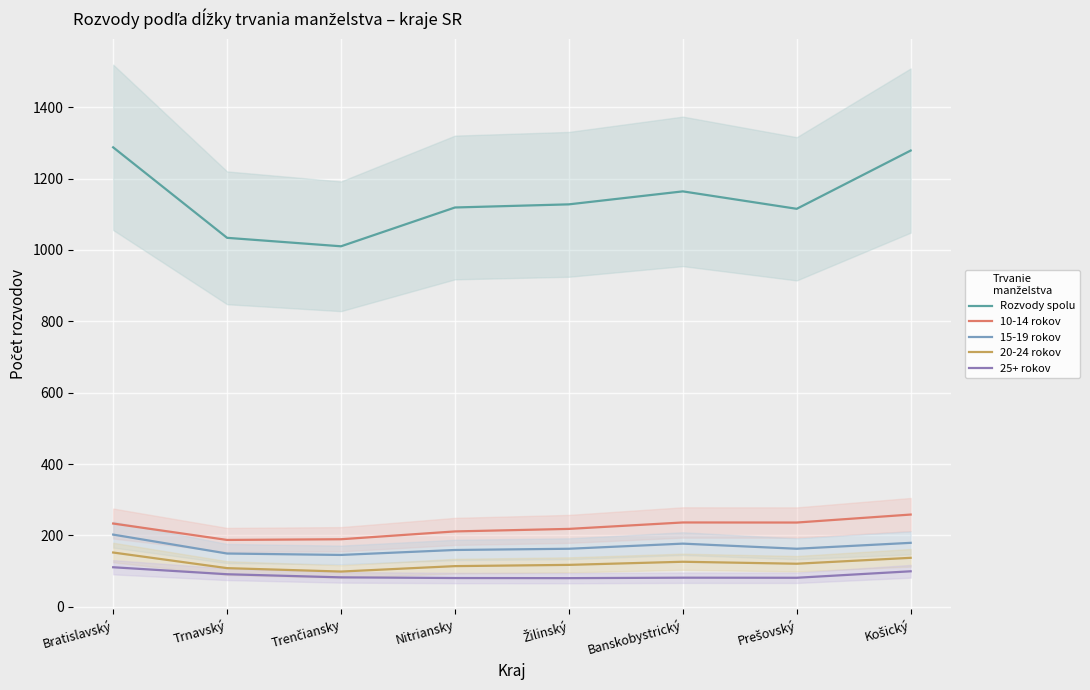

The Rozvody spolu series shows 2167.7 at Bratislavský. True or false?

False